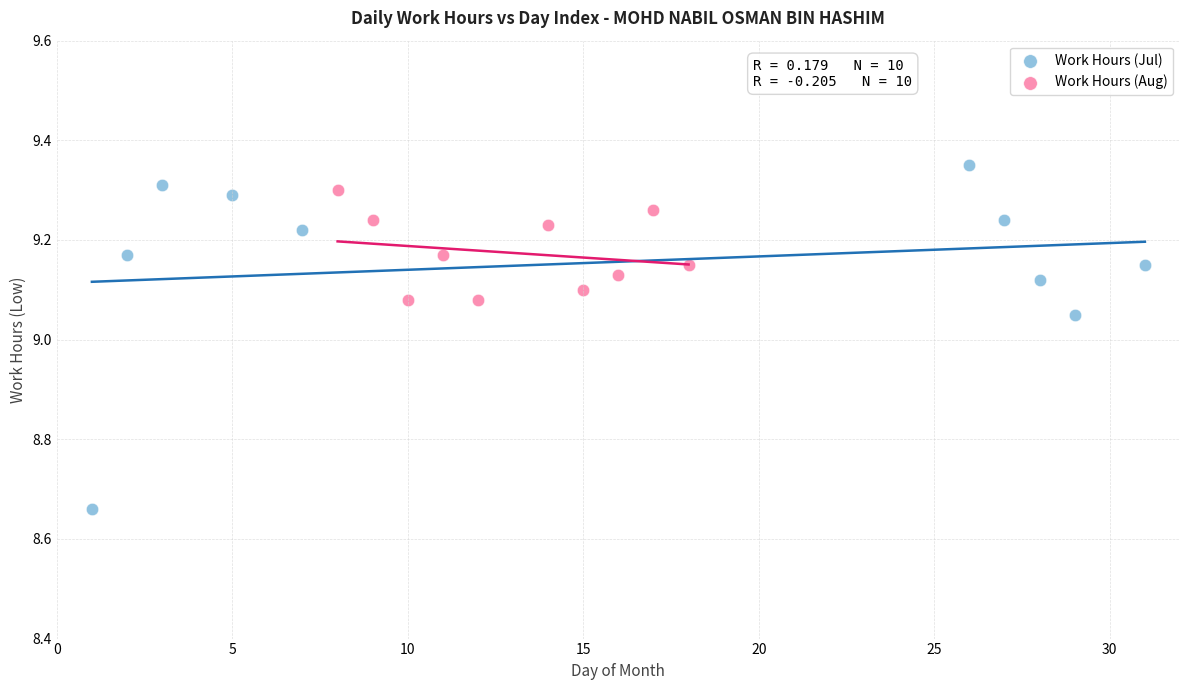

What are all the series names shown in the legend?

Work Hours (Jul), Work Hours (Aug)